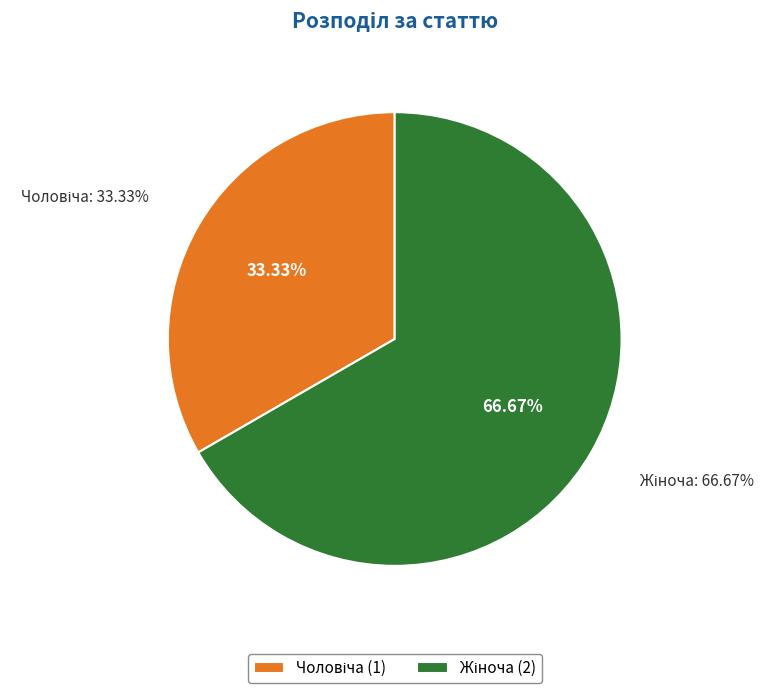

Count the number of slices in the pie.

2